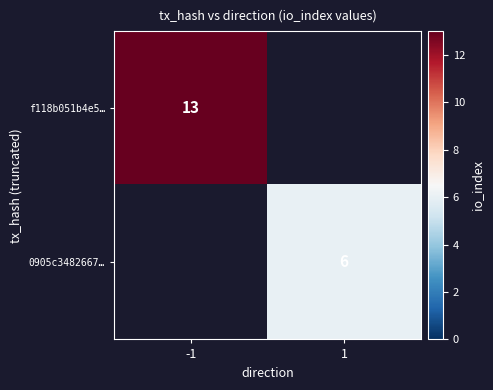

What is the total value across all series at -1?

13